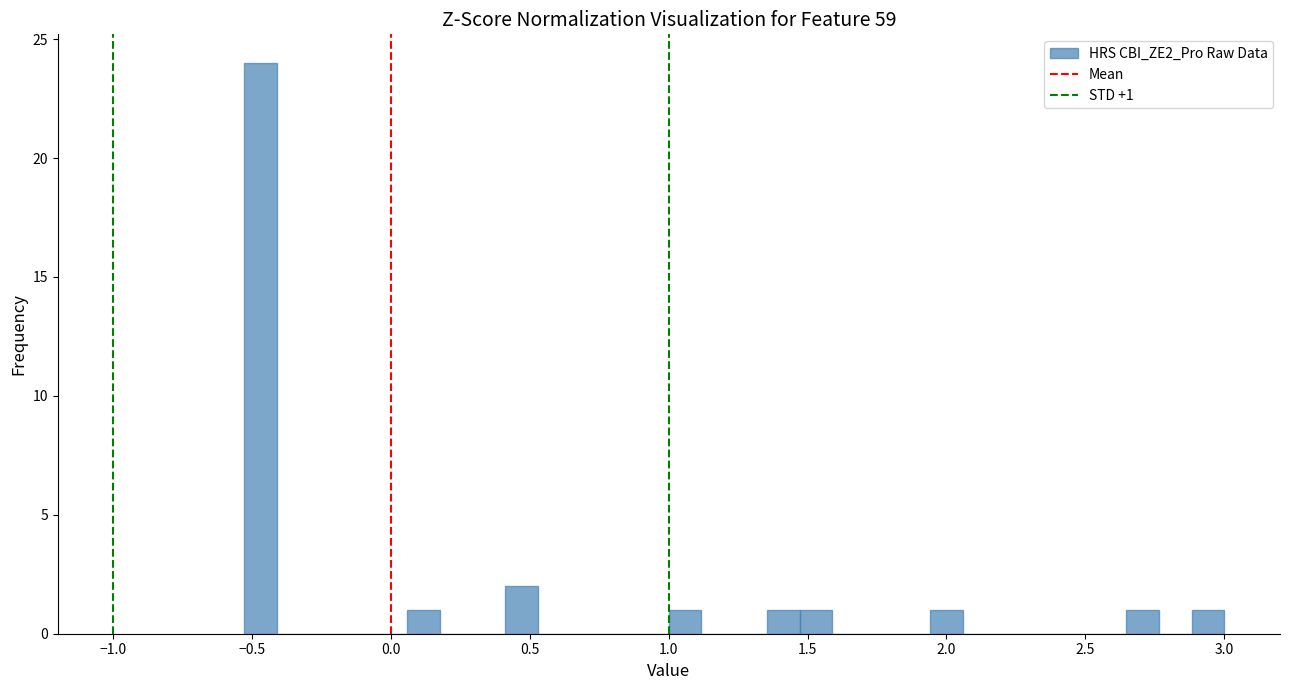

Around what value on the x-axis is the tallest bar? Give the approximate position of its centre, as read against the axis.

-0.45